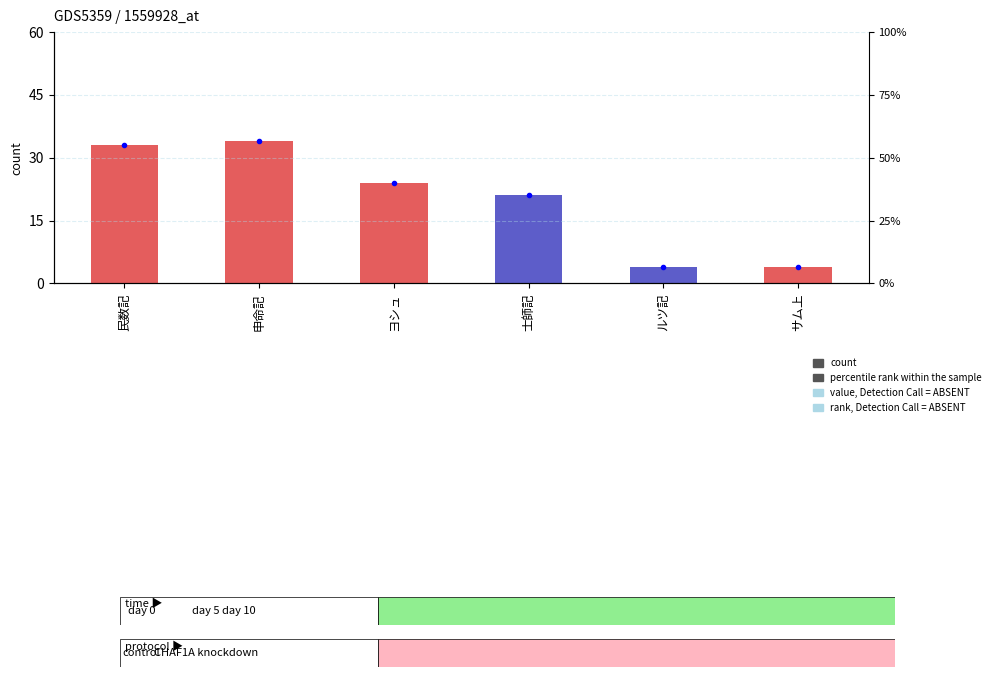

Which label corresponds to the largest value in the chart?

申命記